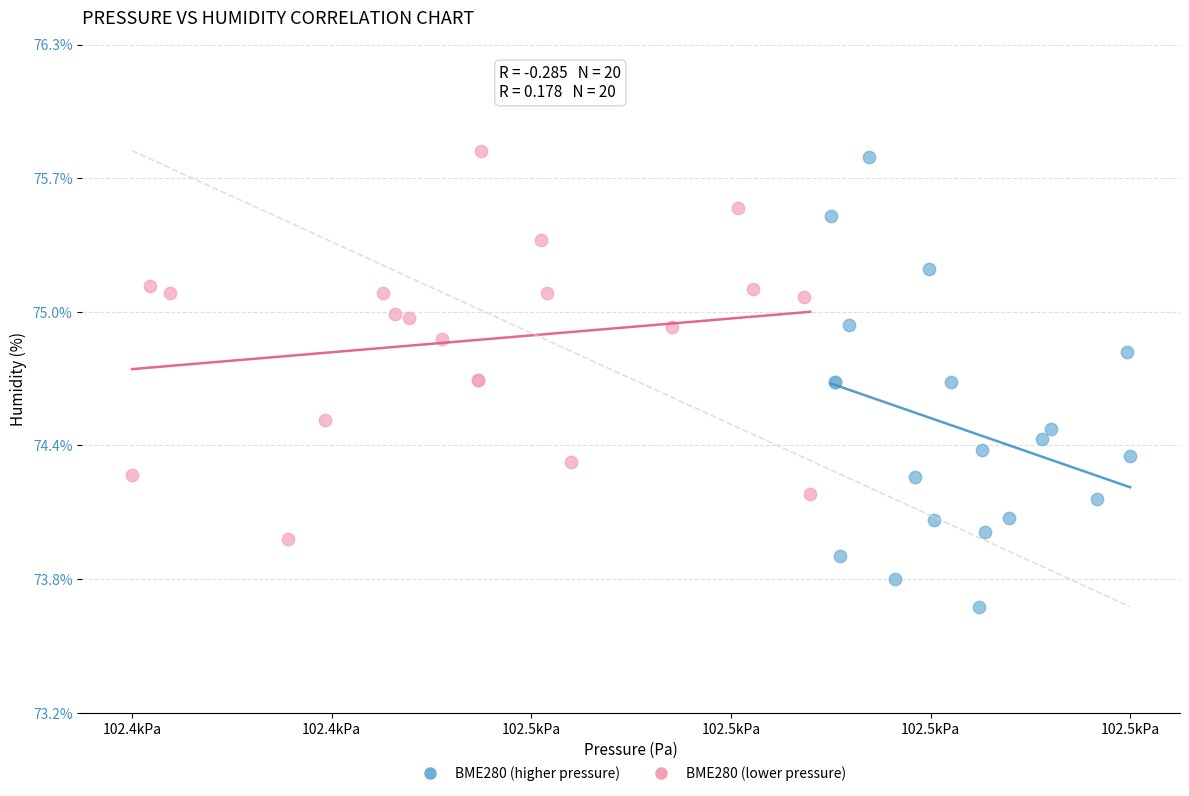

What are all the series names shown in the legend?

BME280 (higher pressure), BME280 (lower pressure)